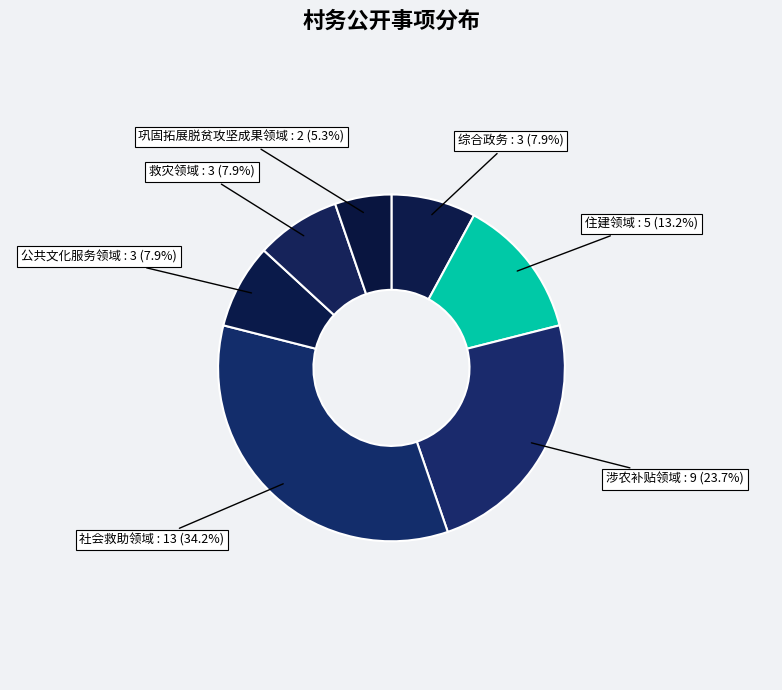

How many slices are in this pie chart?

7